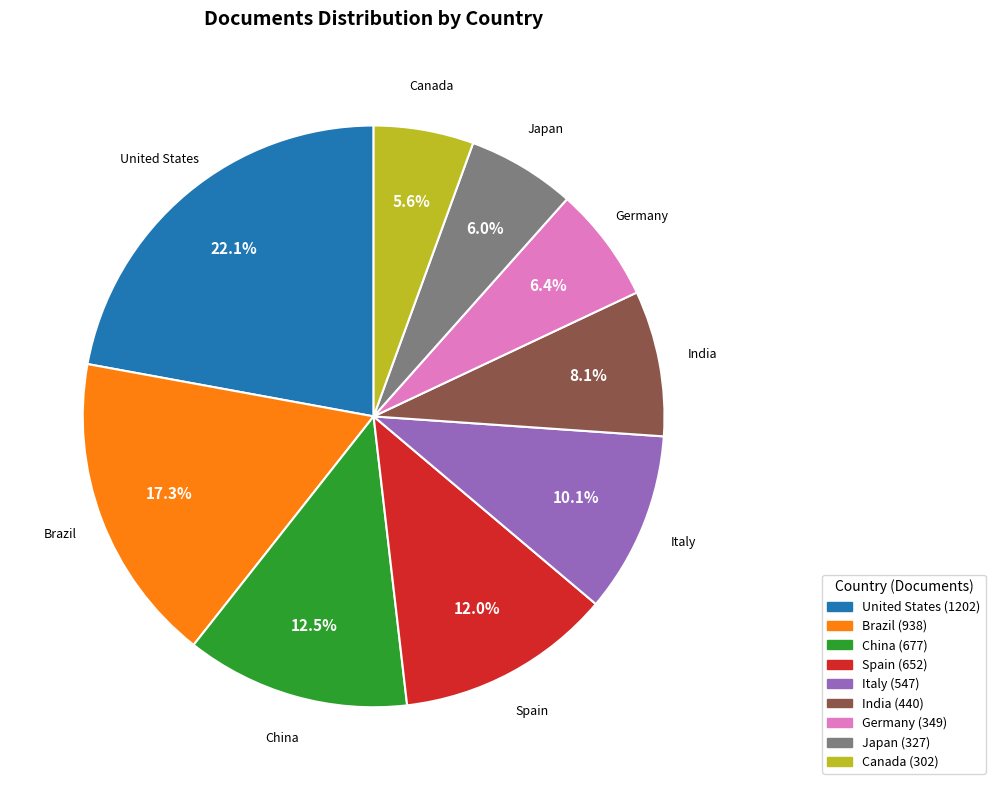

What is the largest slice in the pie chart?

United States